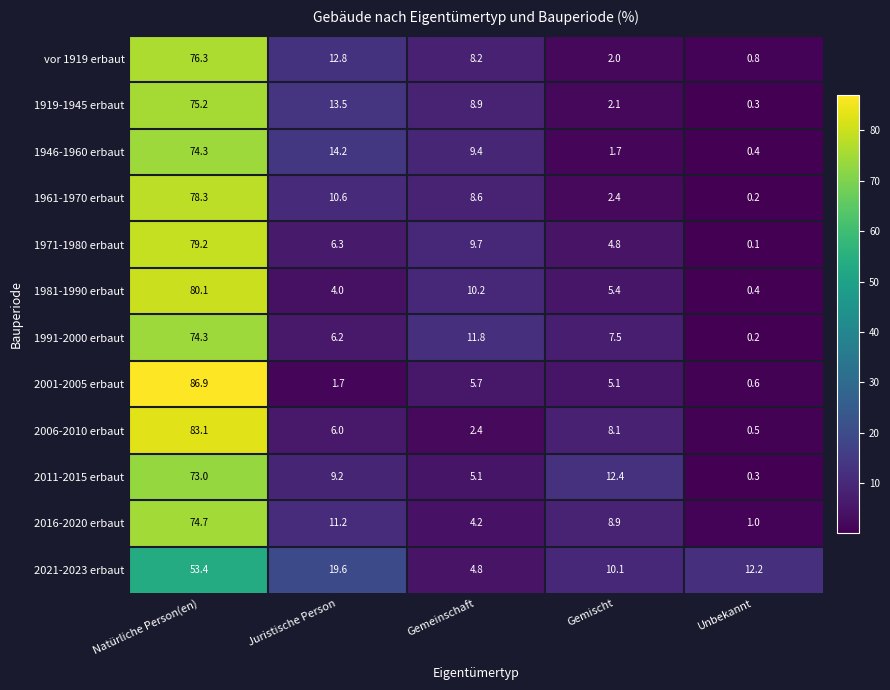

What is the maximum value shown in the chart?

86.9